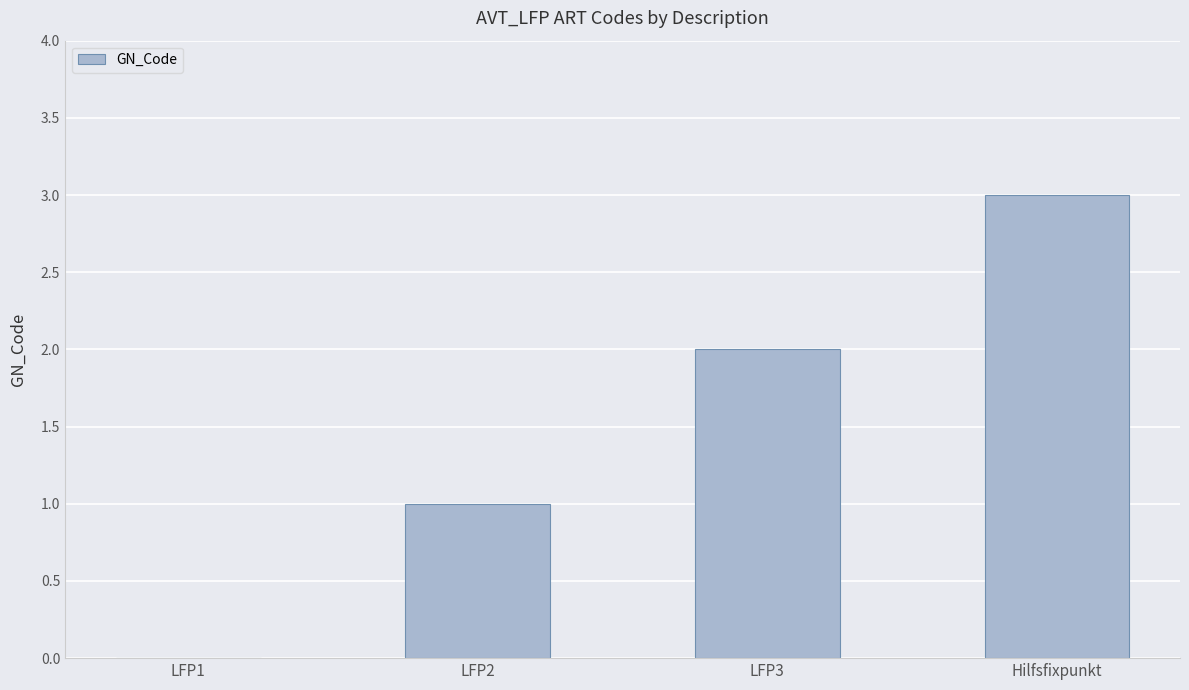

Count the values in the range 1 to 3.

3